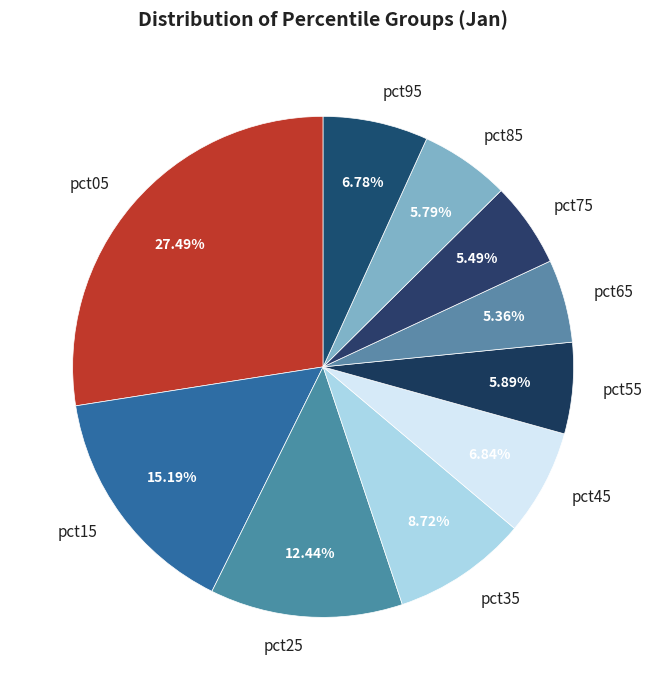

To the nearest percent, what portion does pct95 represent?

7%